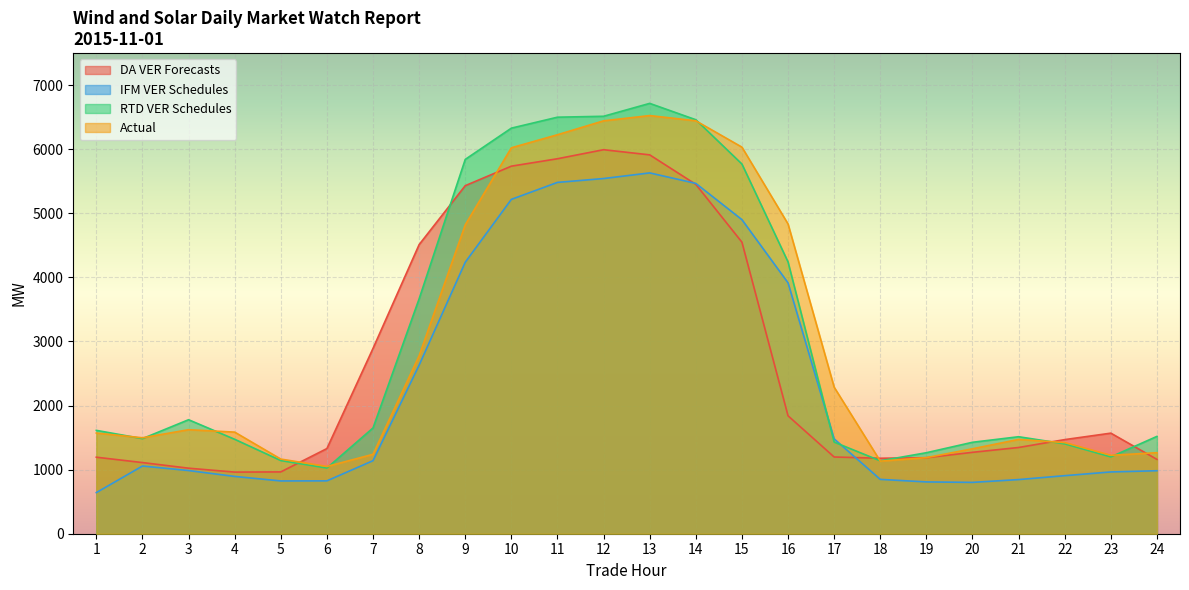

What is the difference between the maximum and second lowest values in the Actual series?

5393.1